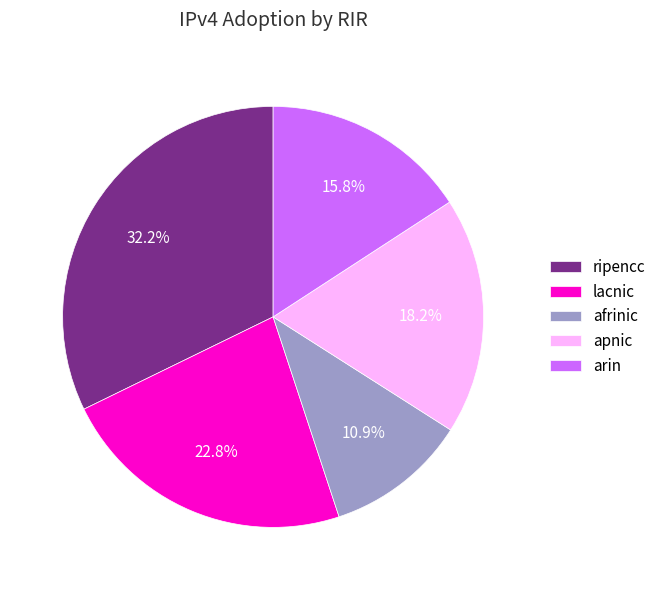

Count the number of slices in the pie.

5